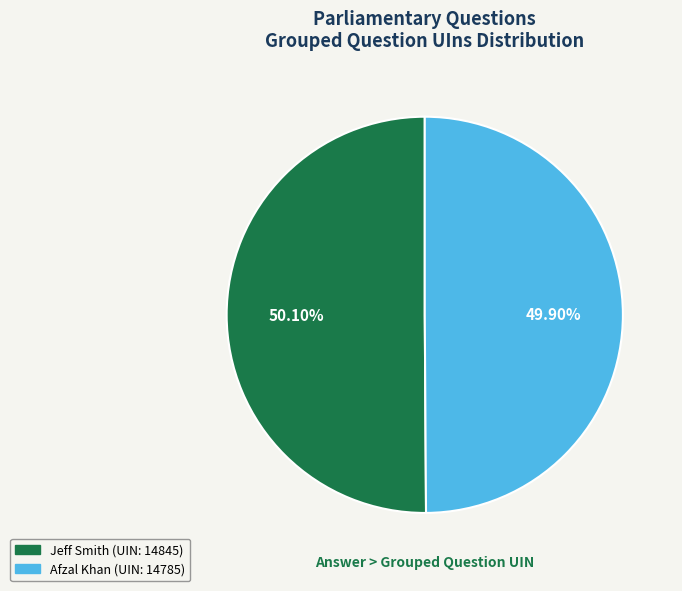

How many segments does this pie chart have?

2